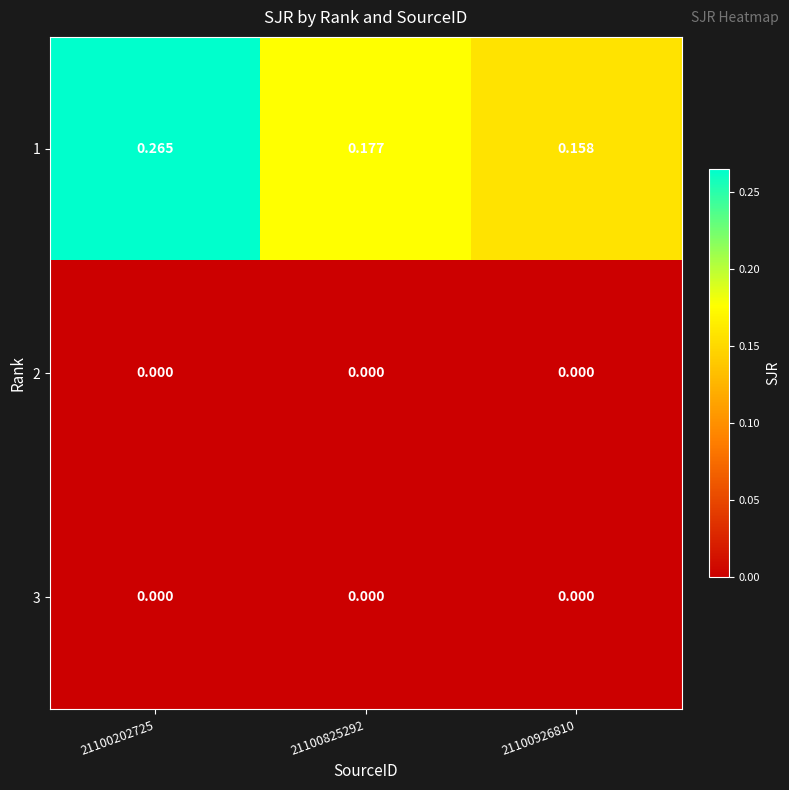

Which series has the widest spread of values?

1